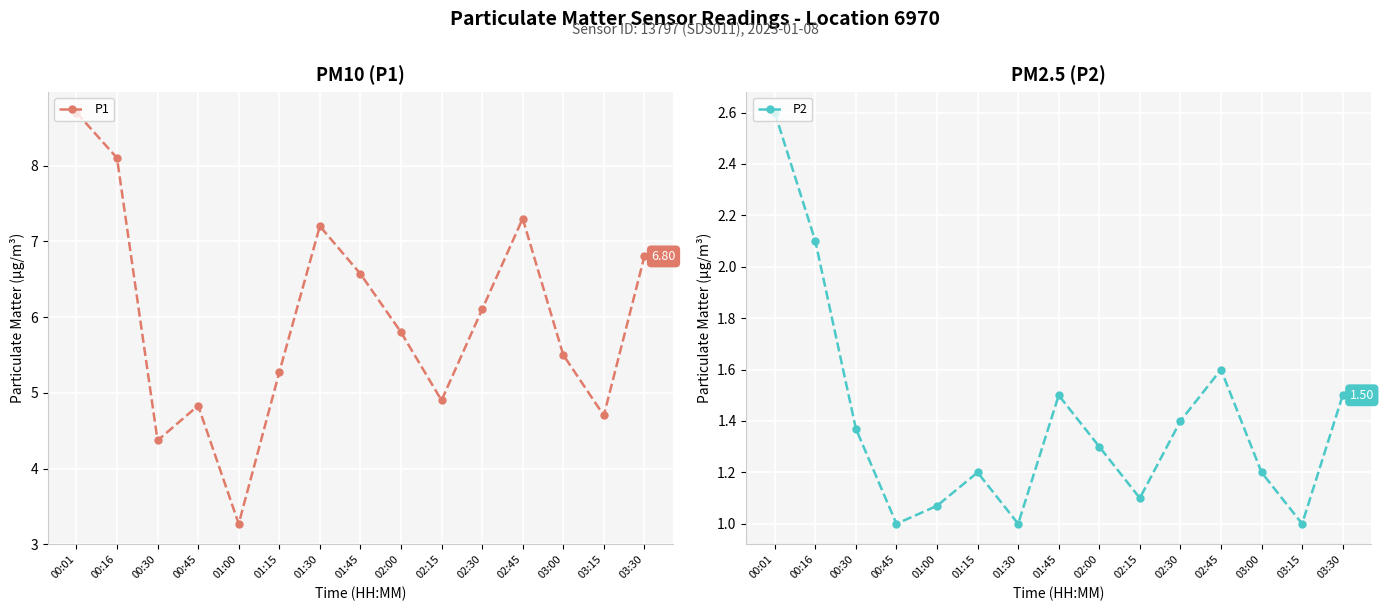

List the labels in order of P2 value, largest first.

00:01, 00:16, 02:45, 01:45, 03:30, 02:30, 00:30, 02:00, 01:15, 03:00, 02:15, 01:00, 00:45, 01:30, 03:15